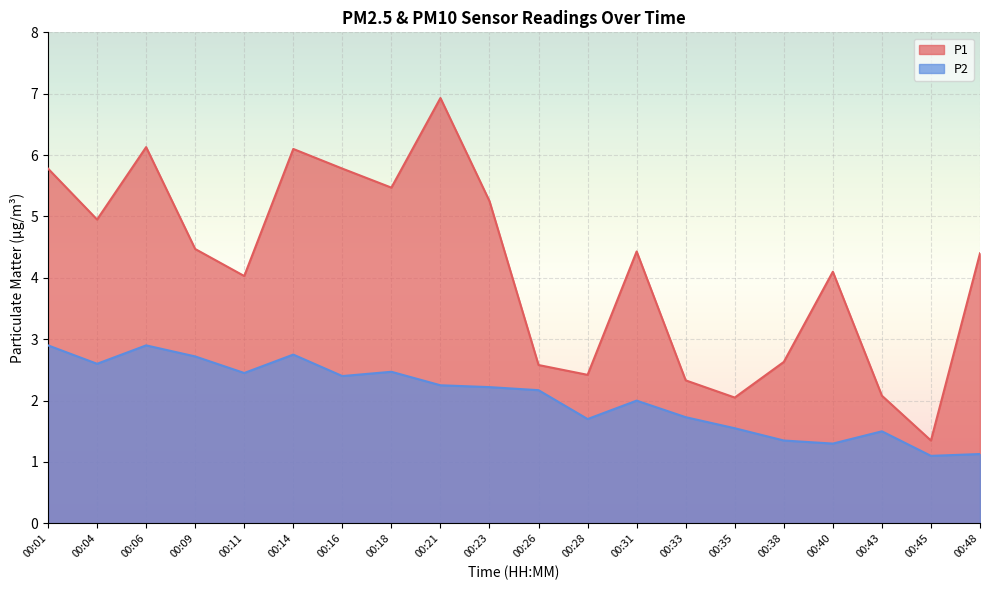

The value of P1 at 00:18 is 5.5. True or false?

True